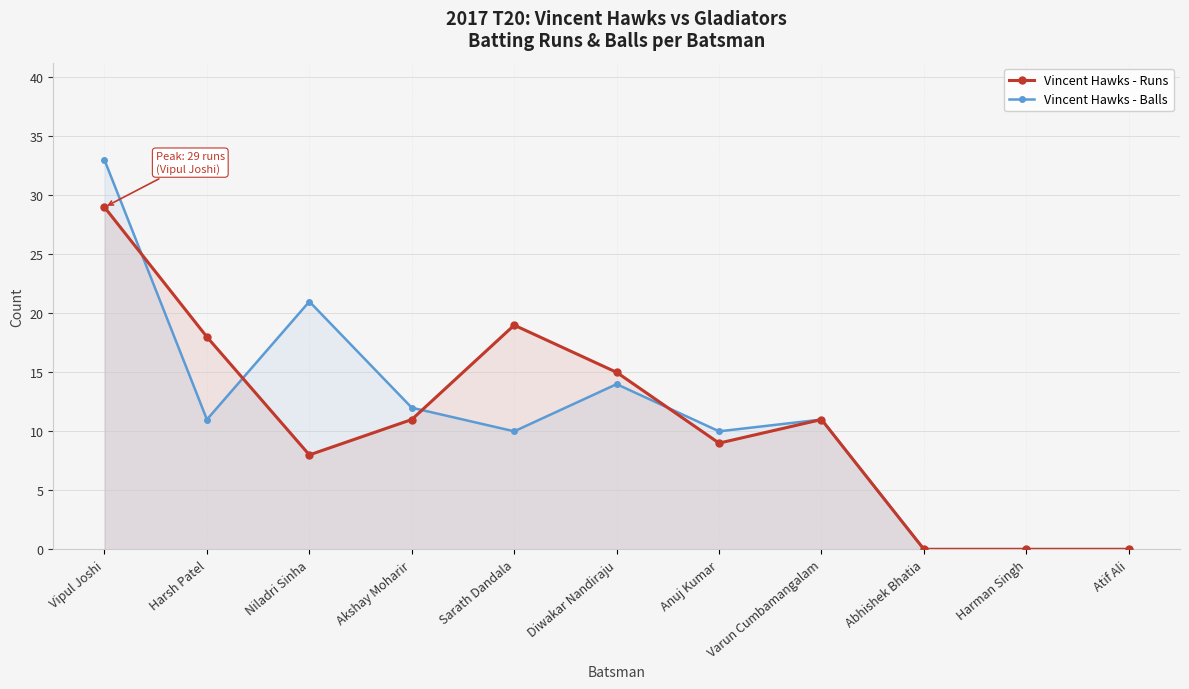

The Vincent Hawks - Balls series shows 15 at Sarath Dandala. True or false?

False